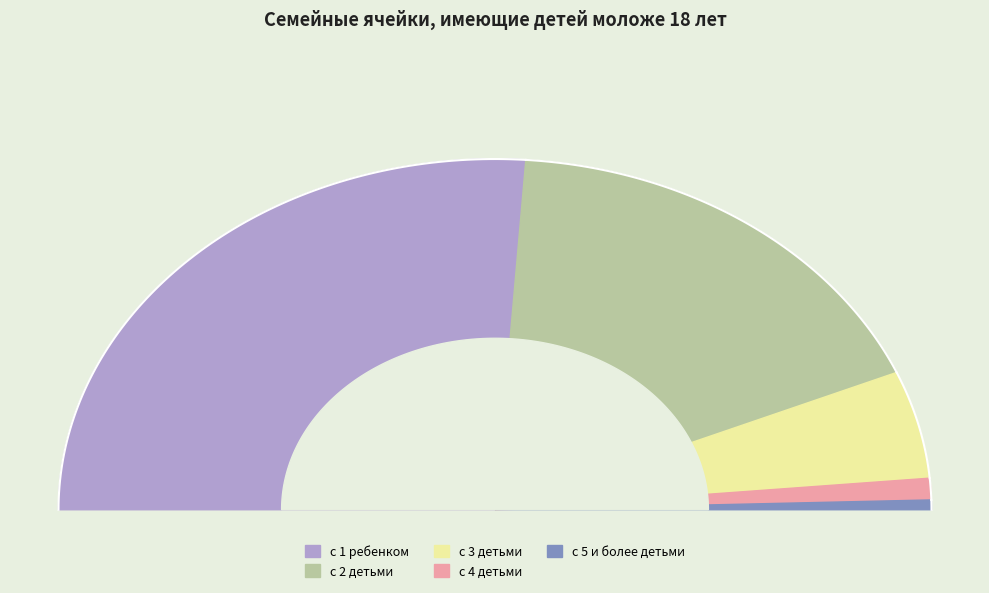

True or false: с 4 детьми accounts for 13% of the total.

False